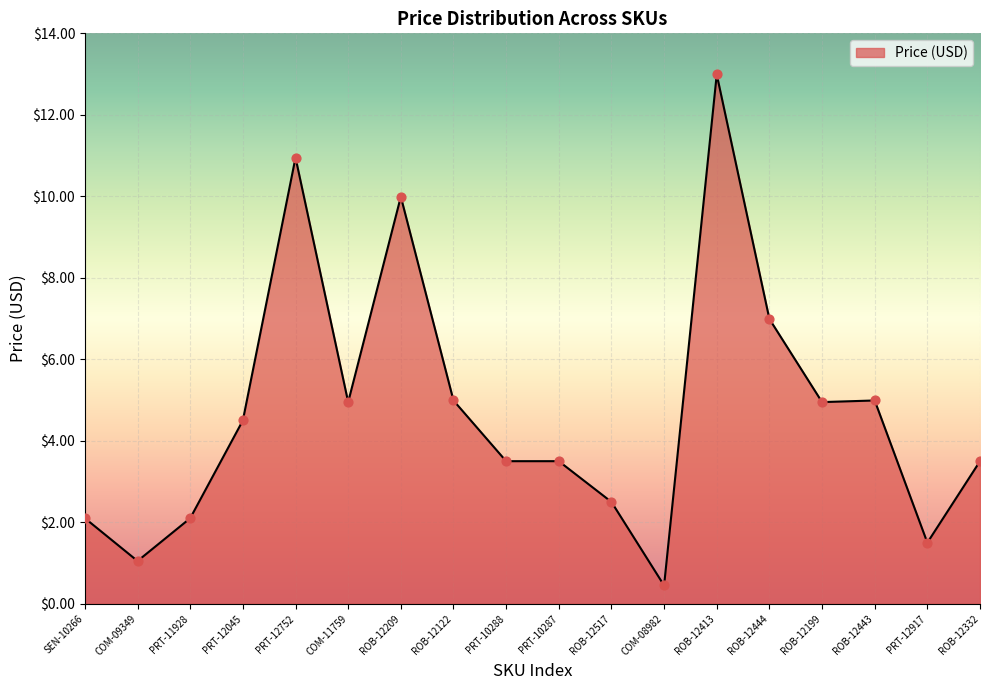

Between SEN-10266 and ROB-12332, which is larger?

ROB-12332